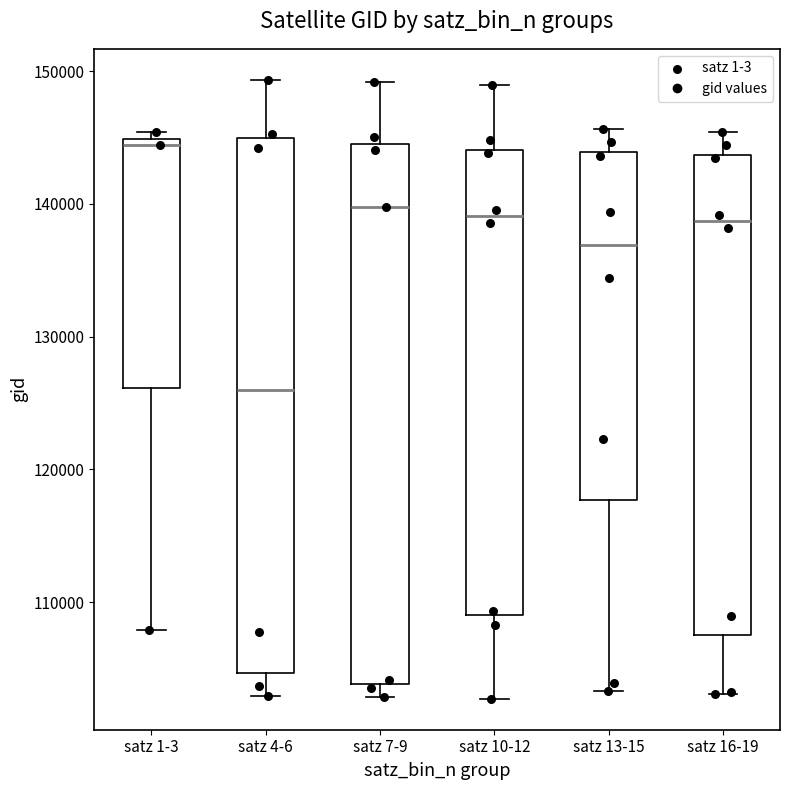

Which box's median line is the highest?

satz 1-3